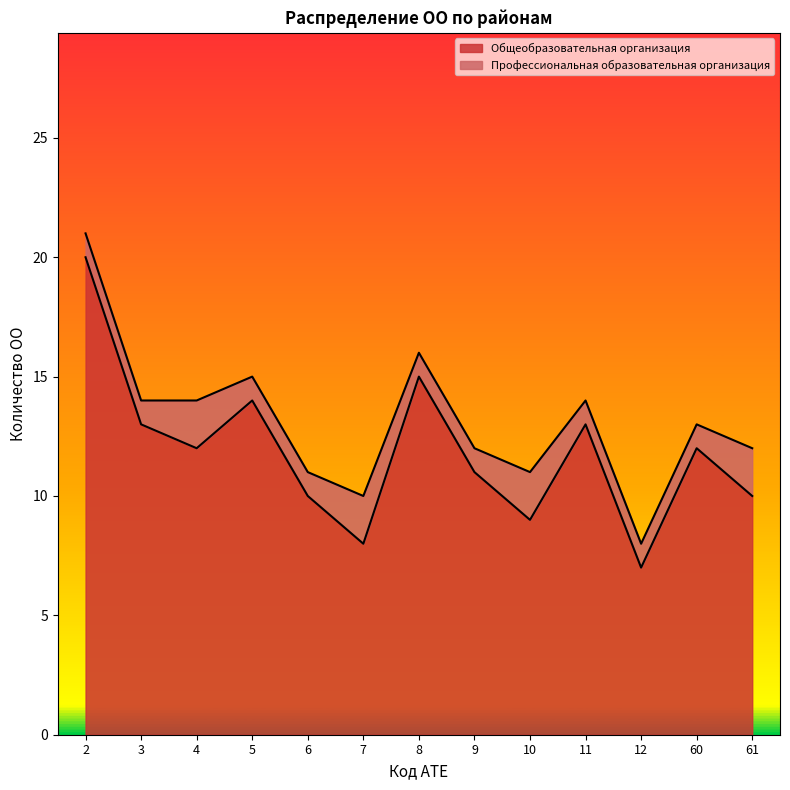

What is the minimum value shown in the chart?

7